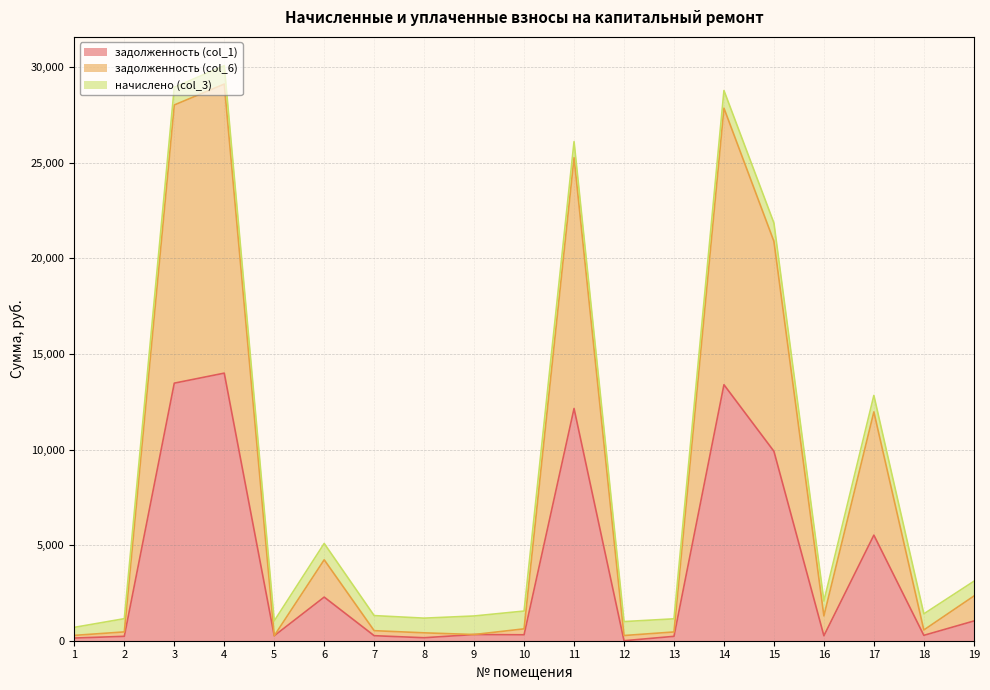

The задолженность (col_1) series shows 438.6 at 18. True or false?

False